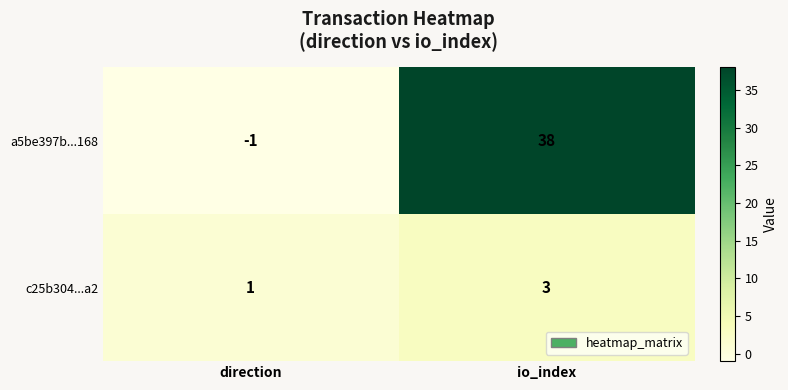

The c25b304...a2 series shows 1 at direction. True or false?

True